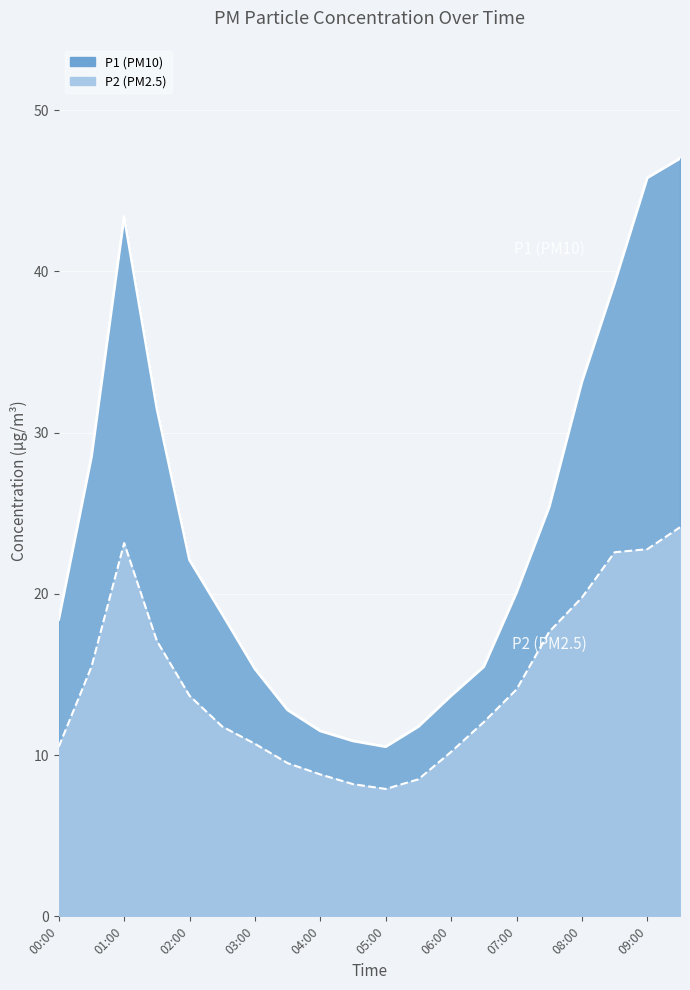

At which label does P1 reach its peak?

09:30